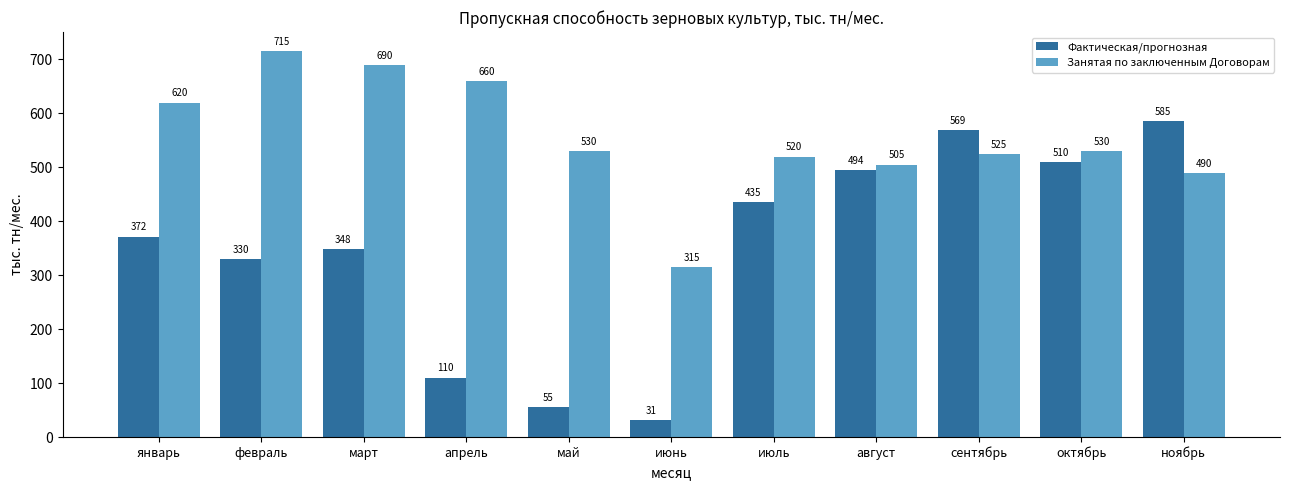

What is the sum of the Занятая по заключенным Договорам values at октябрь and сентябрь?

1055.0